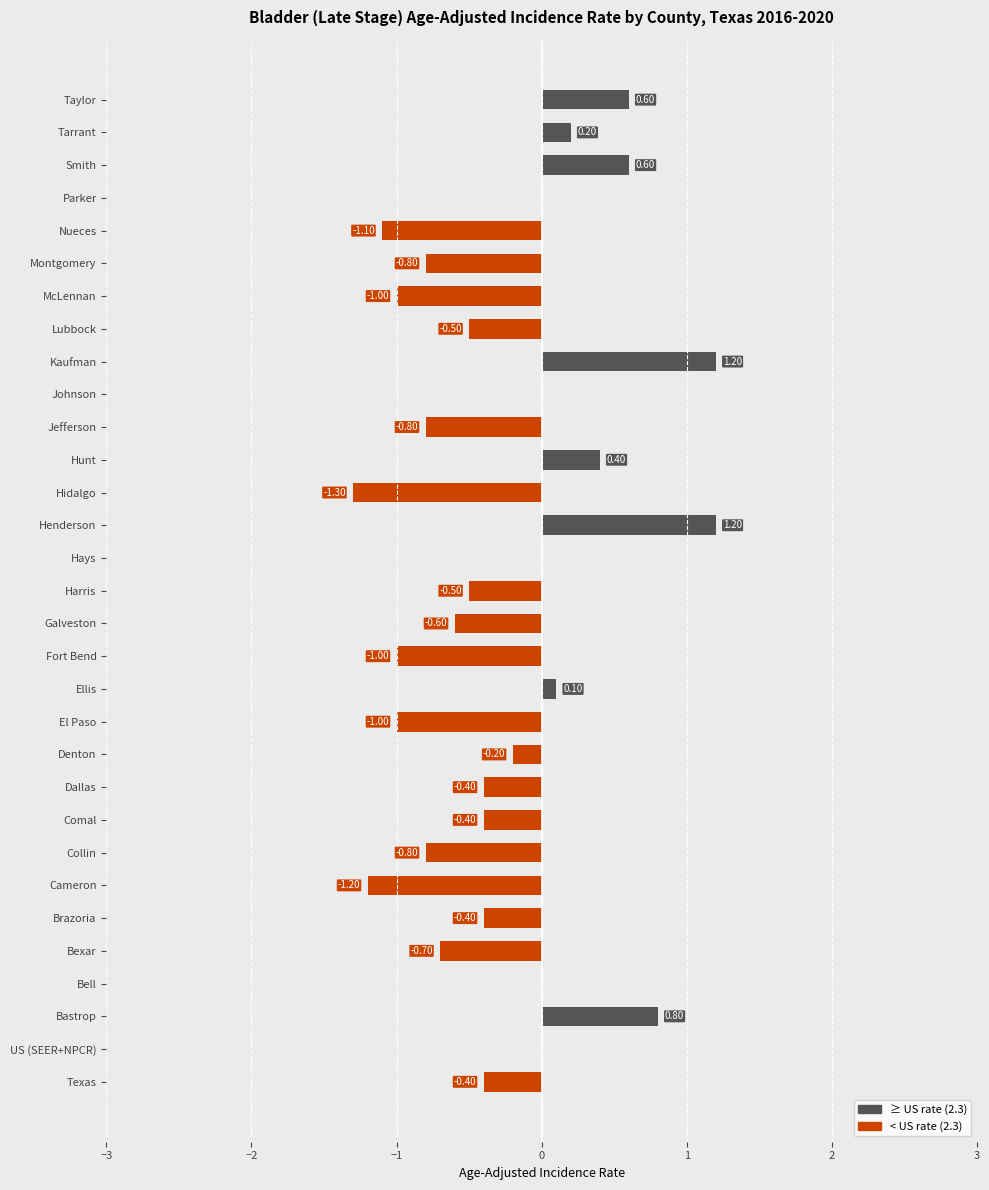

What is the change in value from Henderson to Hunt?

-0.8